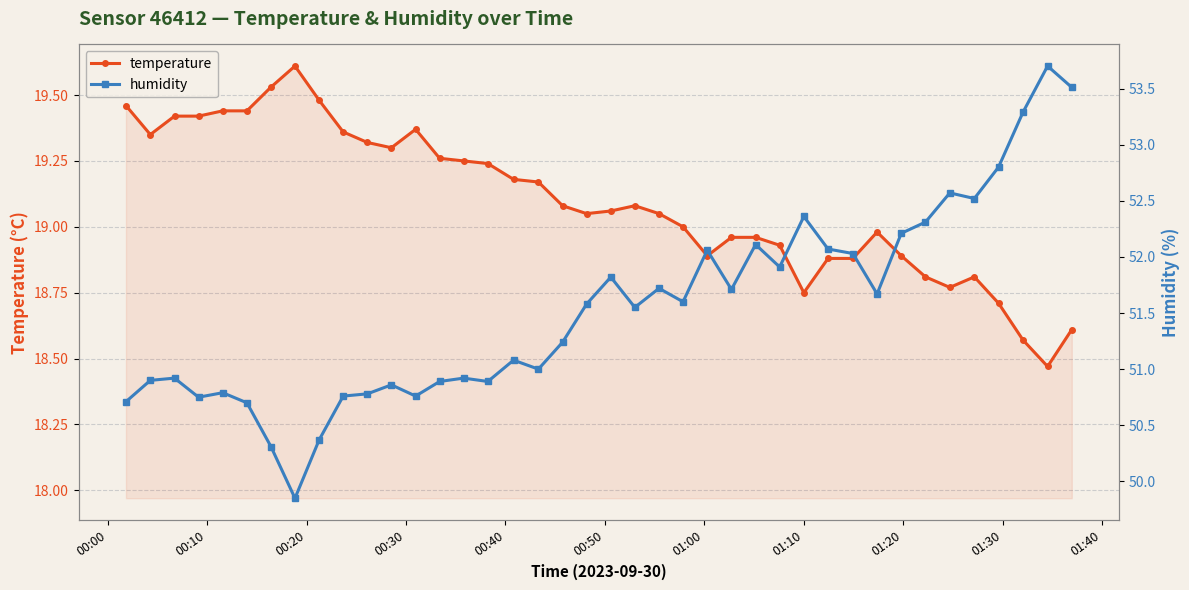

What are all the series names shown in the legend?

temperature, humidity